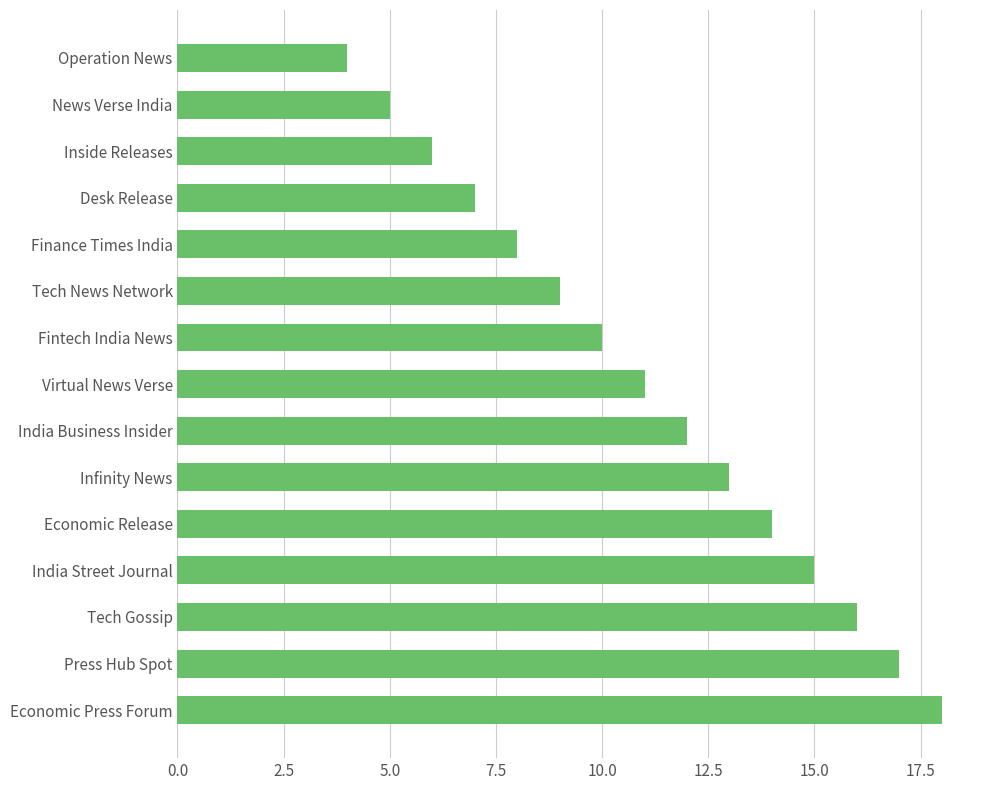

The chart shows a value of 15 at Tech News Network. True or false?

False